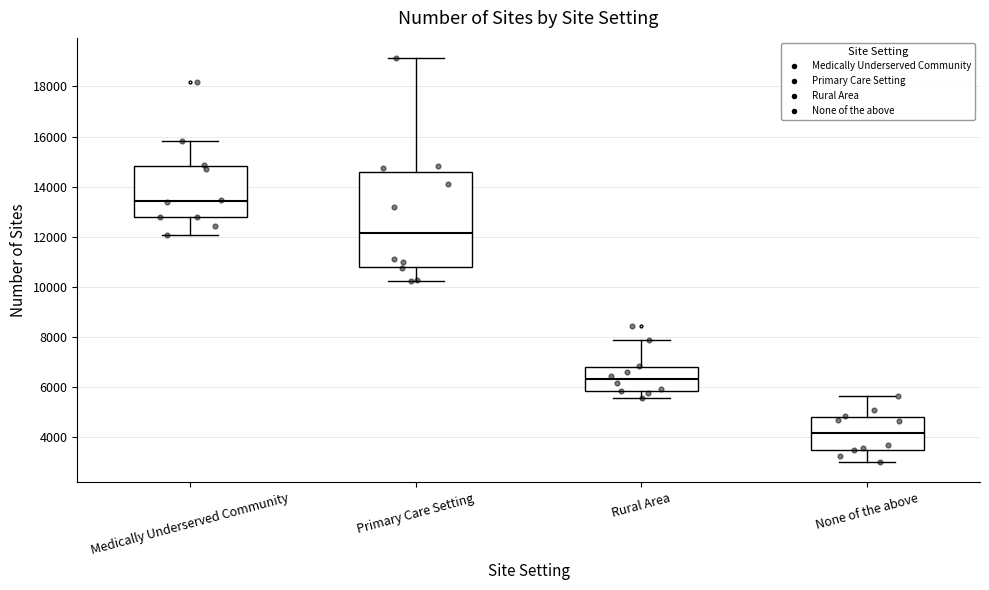

Reading left to right, read every box against the y-axis: the position of its median line, the range the box covers, and the ends of its whiskers. The values are not printed on the chart, so give them approximately, as read against the axis.

Medically Underserved Community: median 13400, box 12800 to 14800, whiskers 12000 to 15800
Primary Care Setting: median 12200, box 10800 to 14600, whiskers 10200 to 19200
Rural Area: median 6200, box 5800 to 6800, whiskers 5600 to 7800
None of the above: median 4200, box 3400 to 4800, whiskers 3000 to 5600